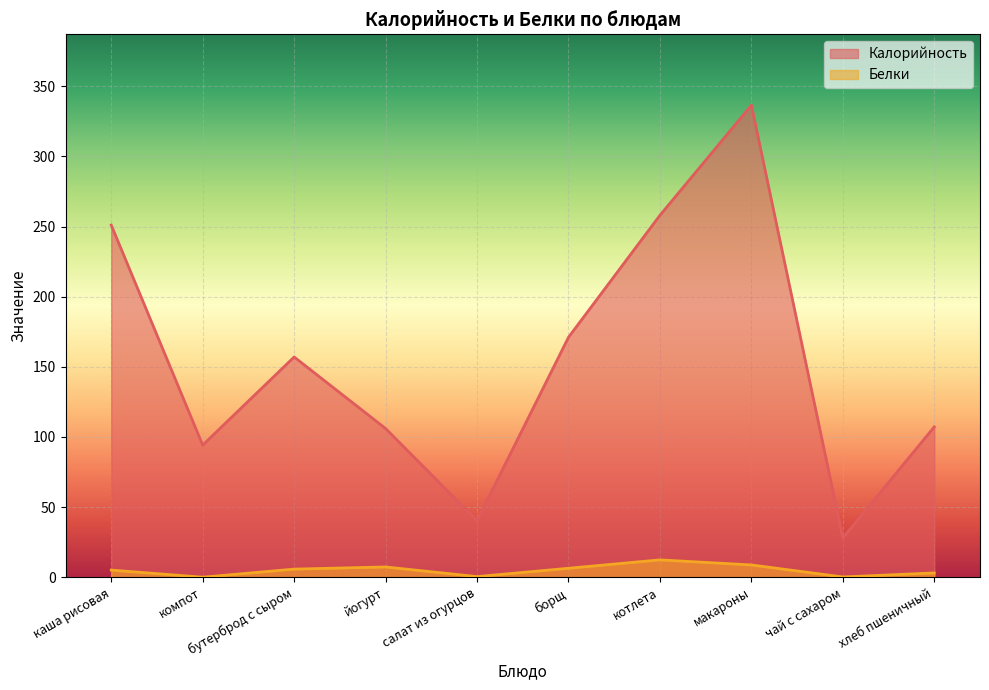

Where is the first local maximum for Калорийность?

бутерброд с сыром